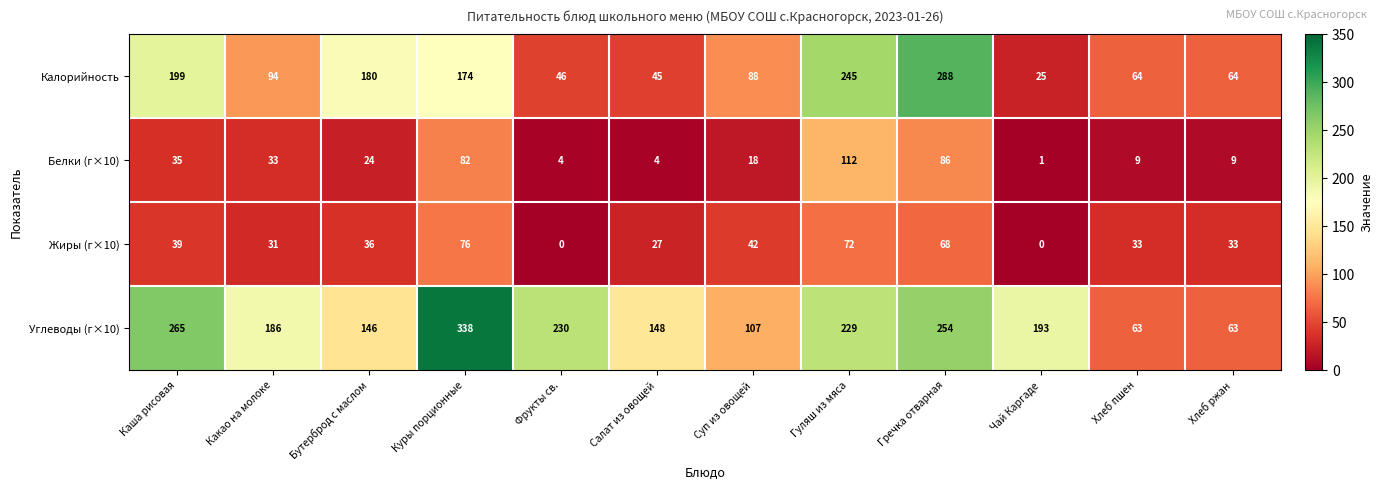

True or false: Жиры (г×10) has a value of 31 at Какао на молоке.

True